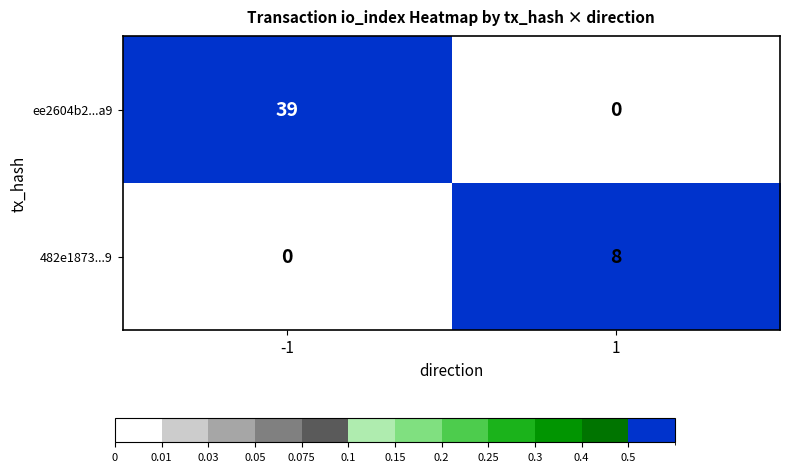

Read the 482e1873...9 value at 1.

8